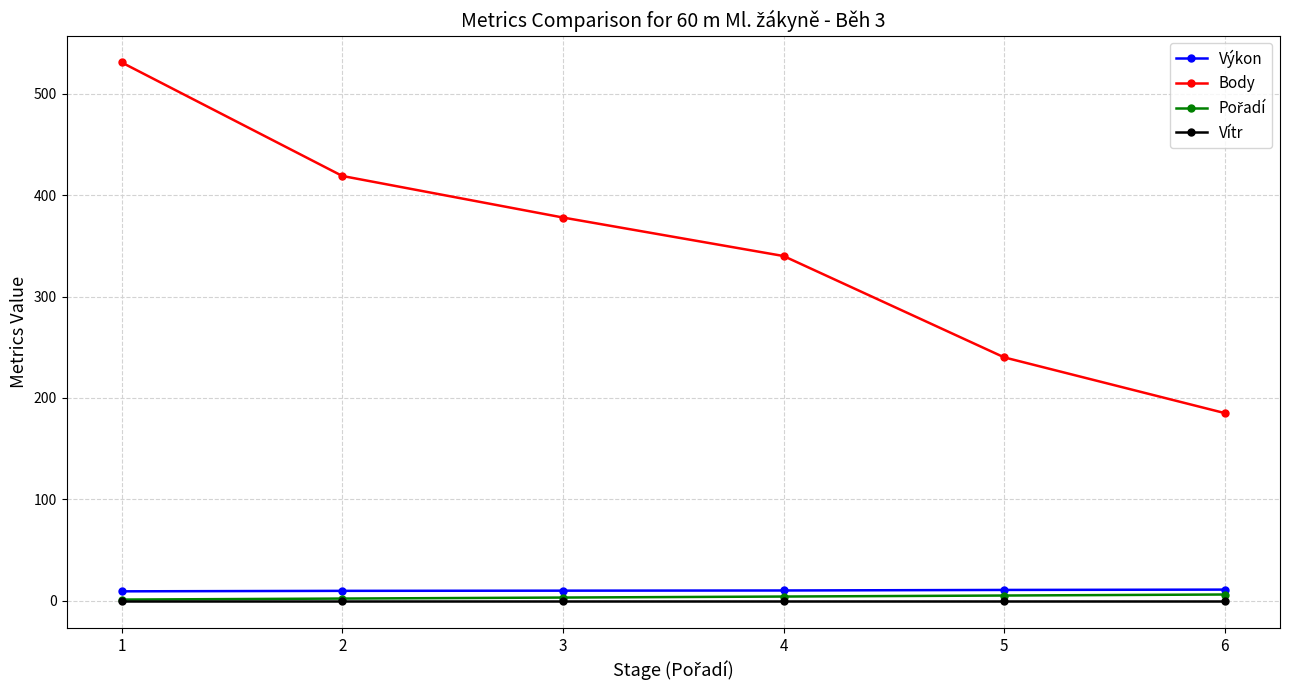

What is the value of the Body point at the 6th from the left?

185.0